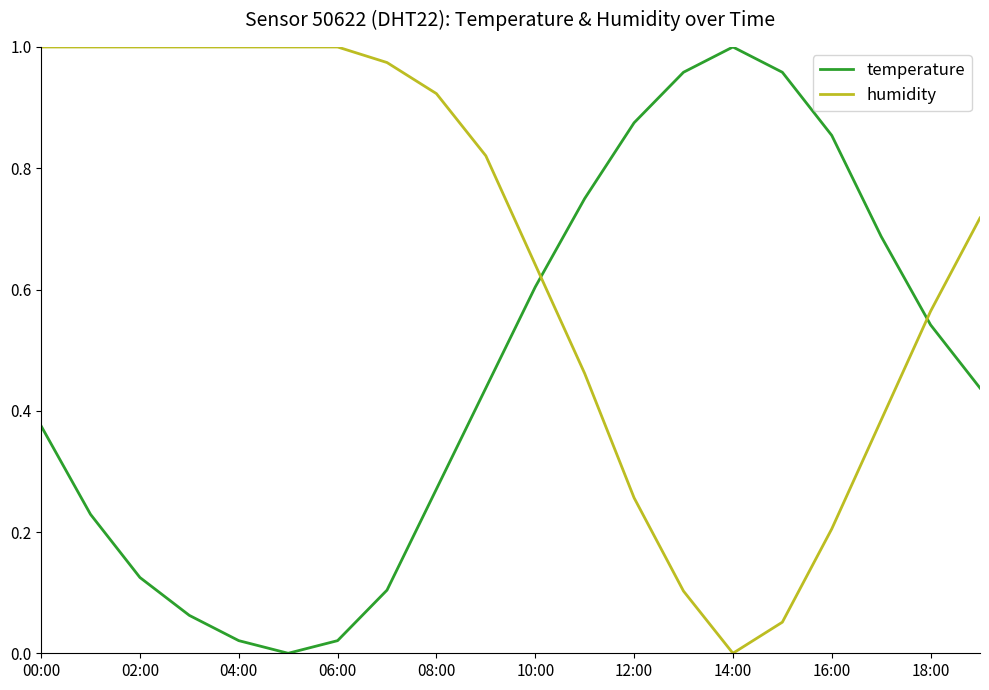

True or false: temperature and humidity intersect in this chart.

True